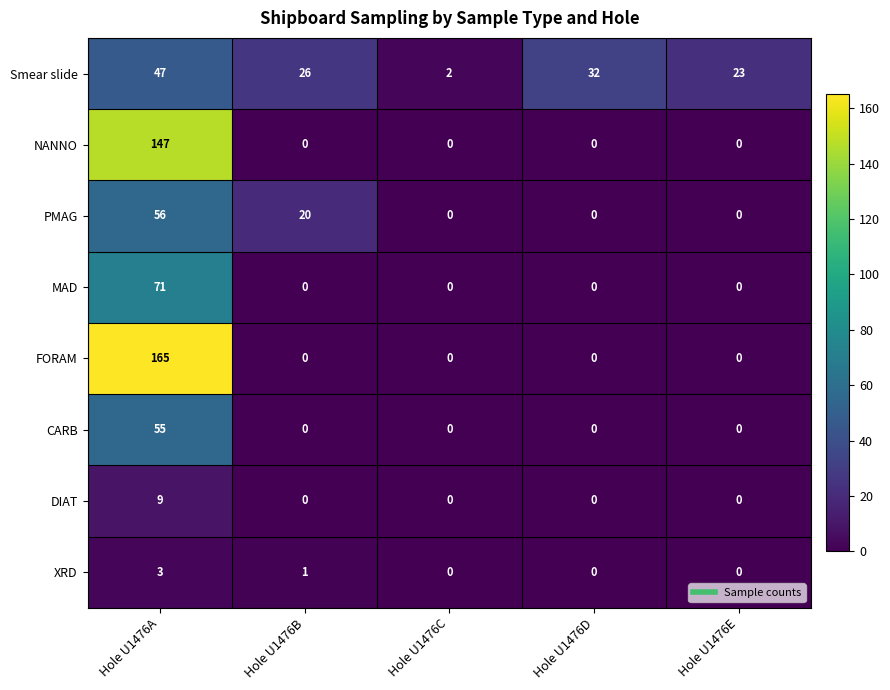

Which series has the largest total across all categories?

FORAM